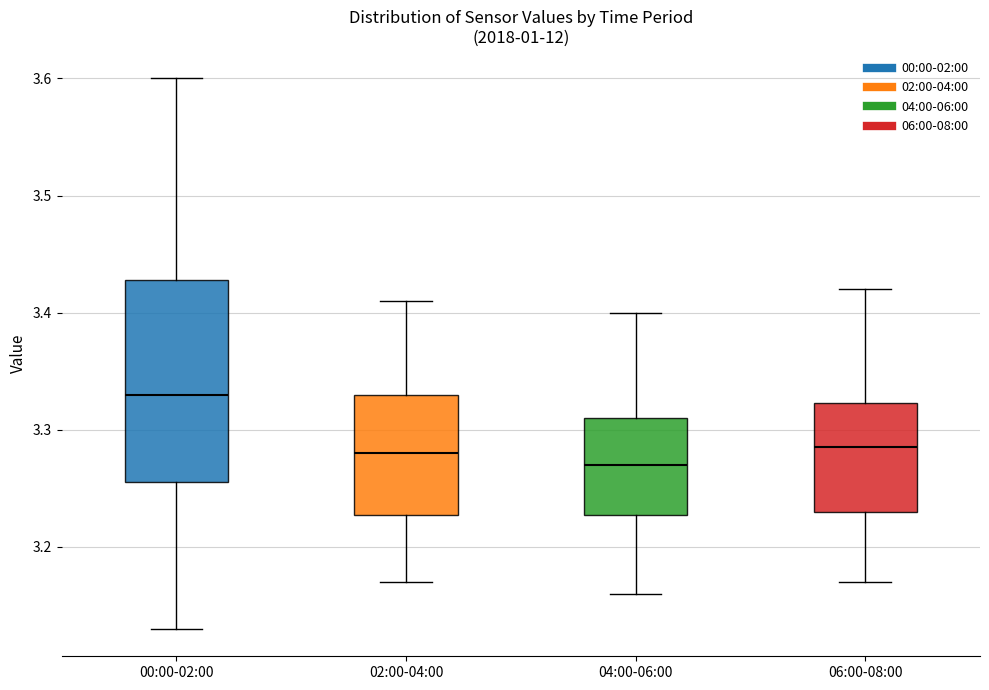

Reading left to right, transcribe this box plot: for each box, give where its median line is, the range the box spans, and where its two whiskers end, as read against the y-axis. The values are not printed on the chart, so give them approximately, as read against the axis.

00:00-02:00: median 3.33, box 3.26 to 3.43, whiskers 3.13 to 3.60
02:00-04:00: median 3.28, box 3.23 to 3.33, whiskers 3.17 to 3.41
04:00-06:00: median 3.27, box 3.23 to 3.31, whiskers 3.16 to 3.40
06:00-08:00: median 3.29, box 3.23 to 3.32, whiskers 3.17 to 3.42